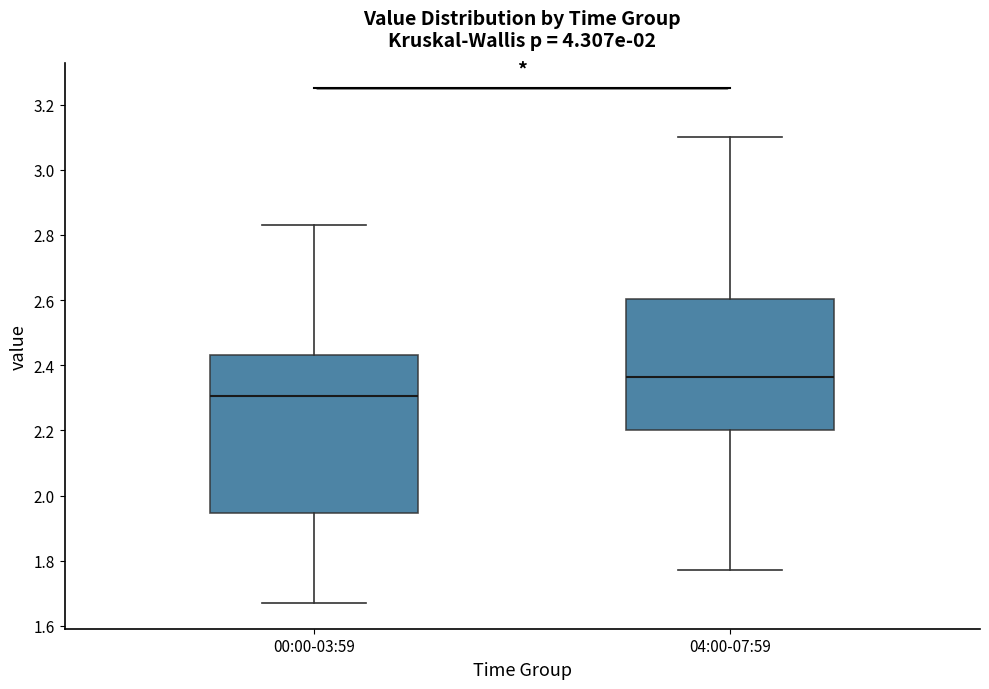

Which box is the tallest, from its lower edge to its upper edge?

00:00-03:59